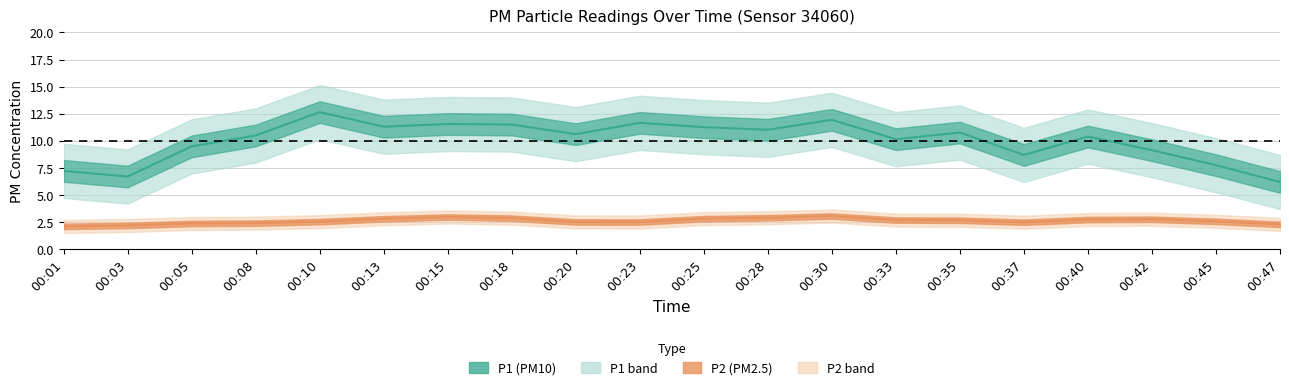

True or false: P2 and P1 cross at least once.

False